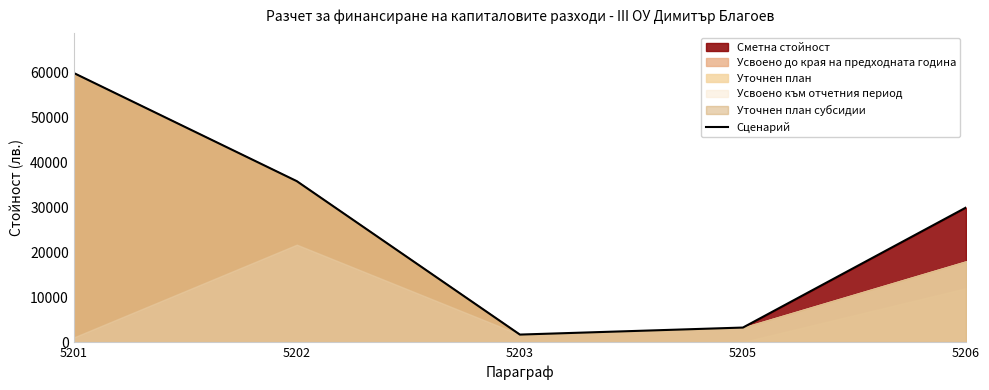

How many values are below 30000?

2